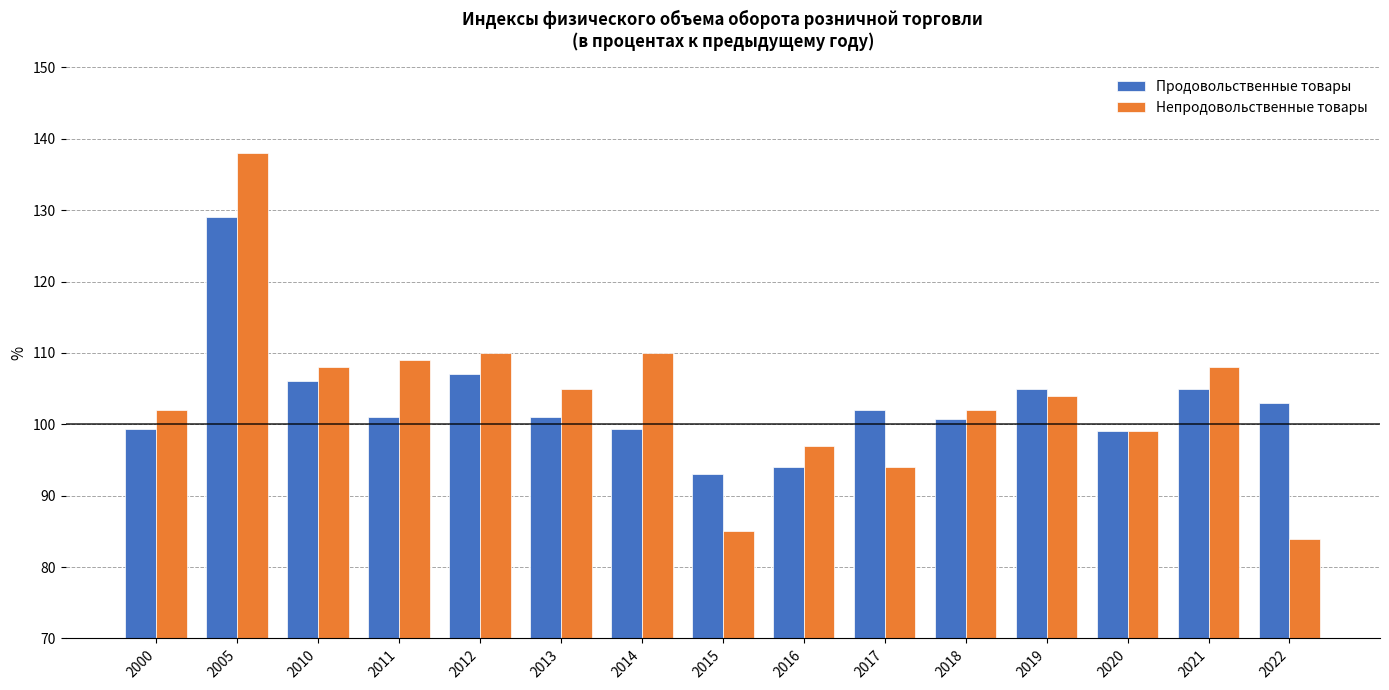

The Продовольственные товары series shows 129.0 at 2005. True or false?

True